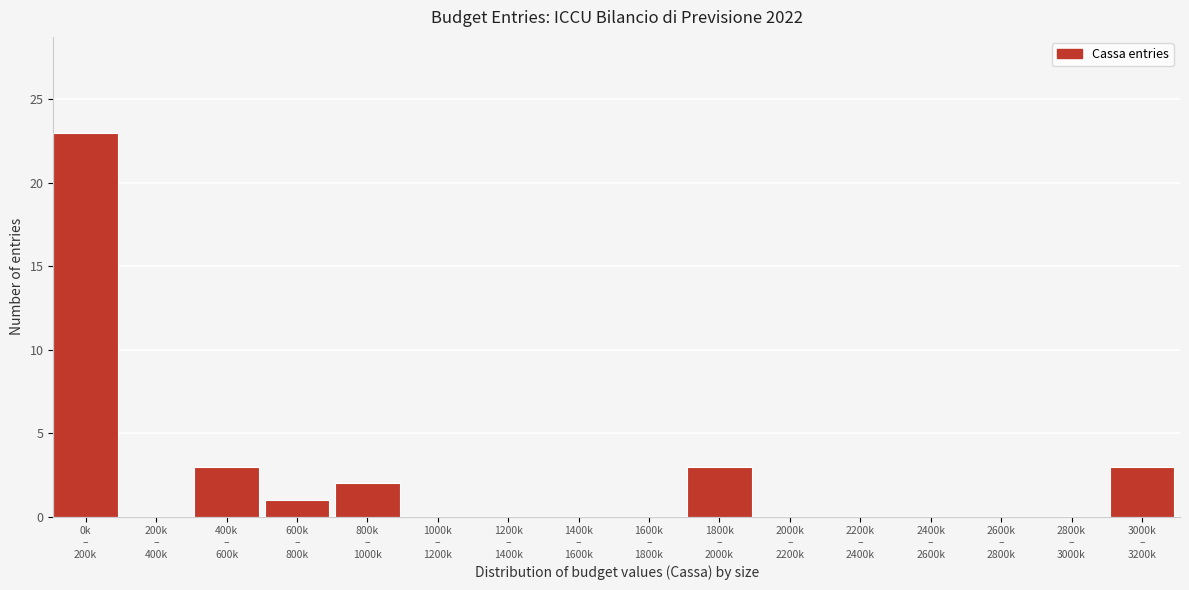

What is the sum of all values?

35